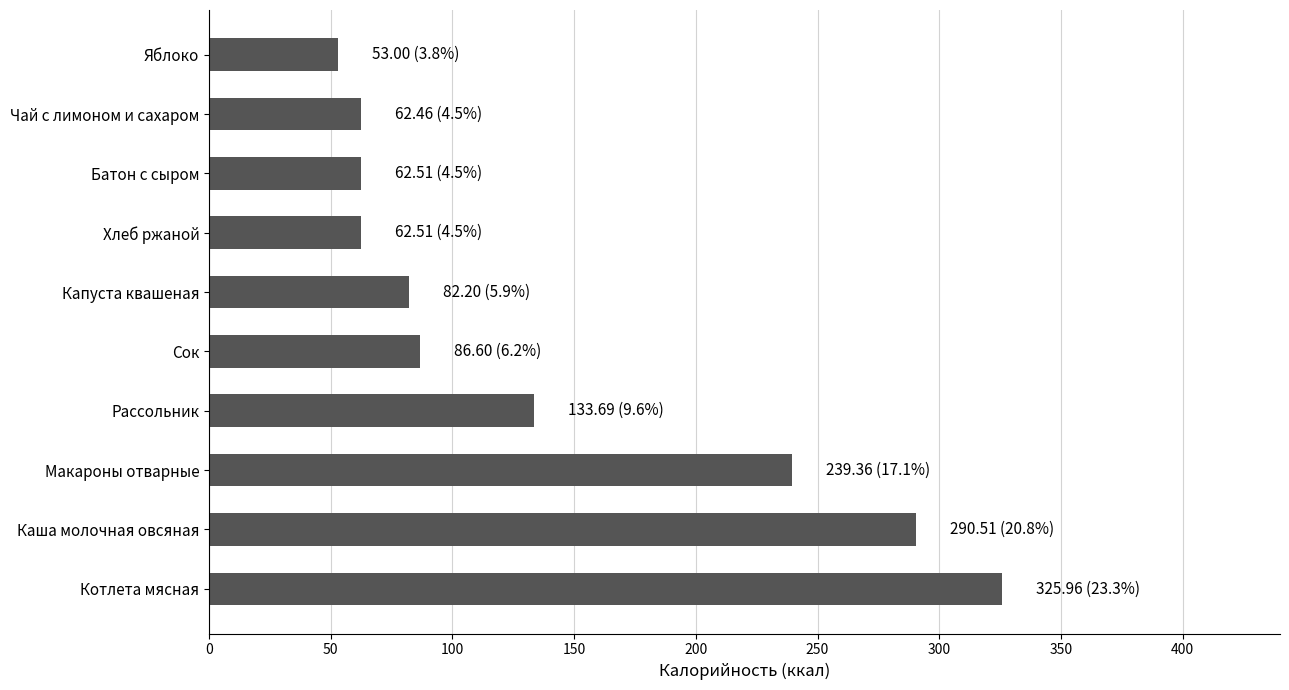

Between Рассольник and Котлета мясная, which is larger?

Котлета мясная